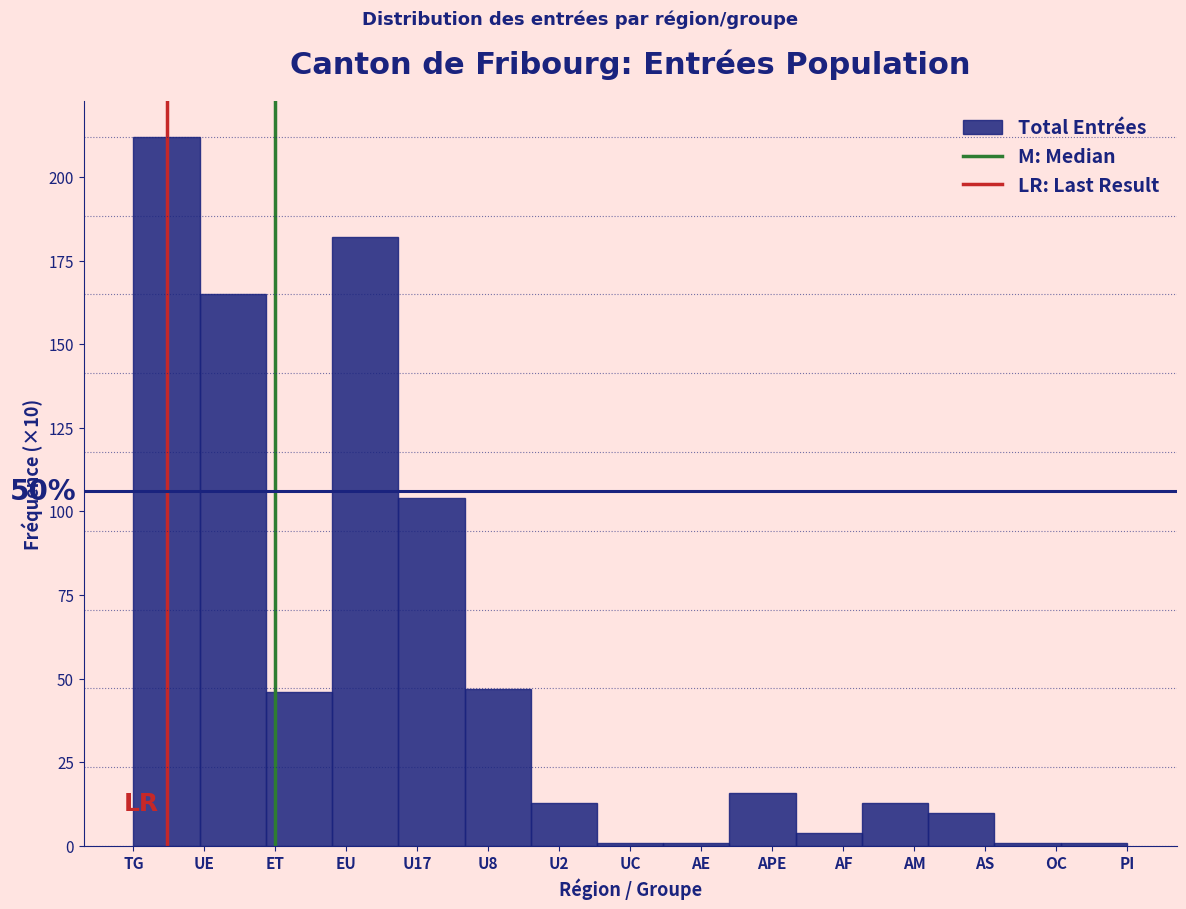

Reading left to right, extract all data points from this chart.

TG=212	UE=165	ET=46	EU=182	U17=104	U8=47	U2=13	UC=1	AE=1	APE=16	AF=4	AM=13	AS=10	OC=1	PI=1